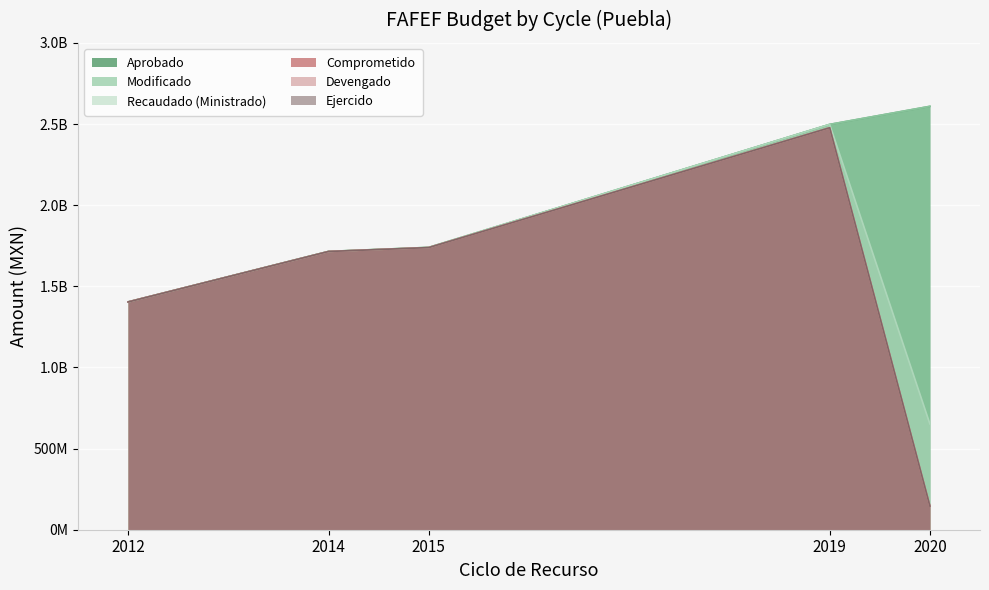

Where is the first local maximum for Devengado?

2019